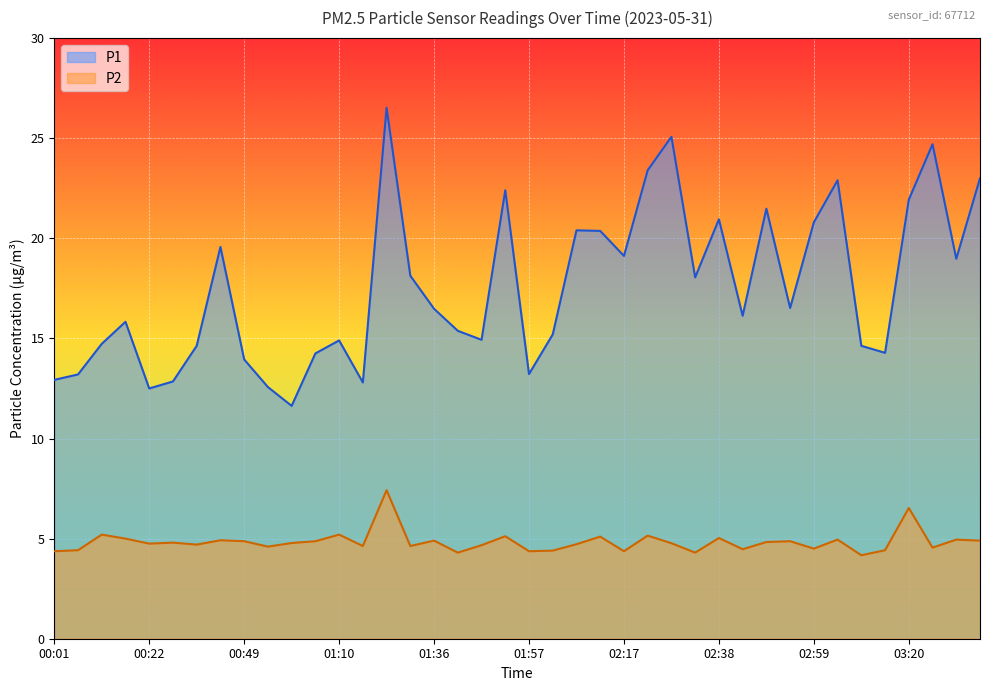

At how many categories does at least one series exceed 24?

3